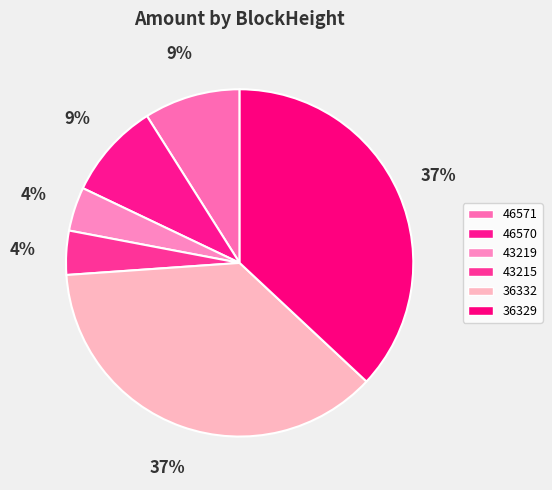

Is 36329 the majority of the pie?

No